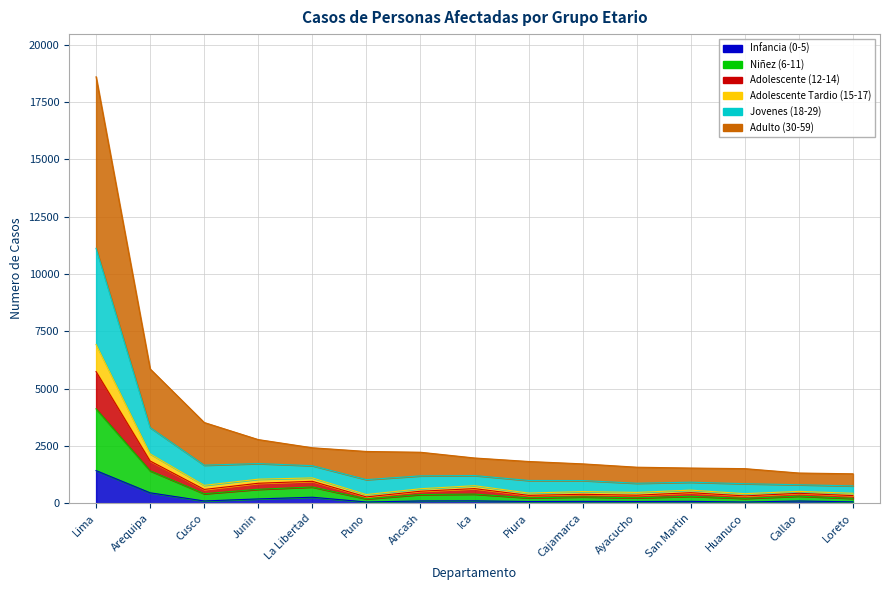

Is the value of Infancia (0-5) at La Libertad greater than the value of Niñez (6-11) at Cusco?

No